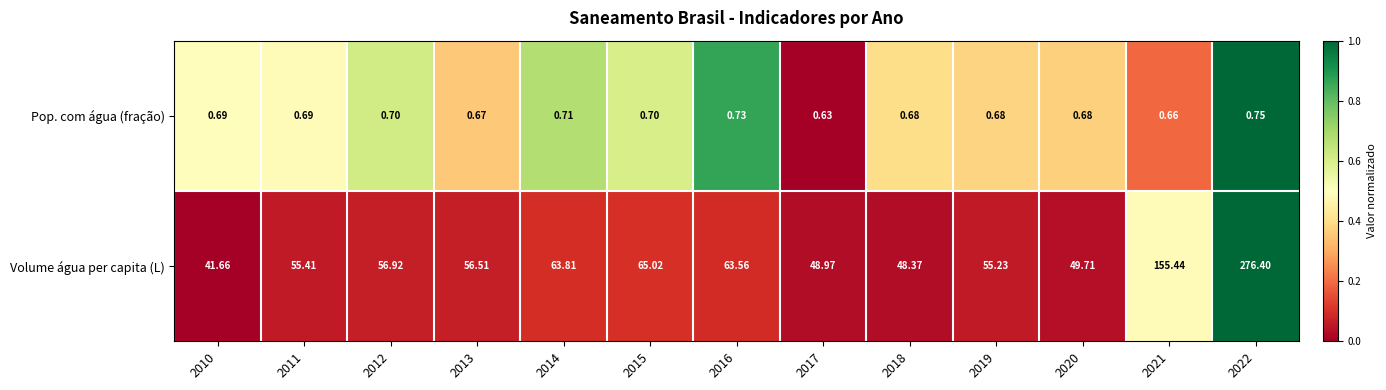

Which series has the largest total across all categories?

Volume água per capita (L)